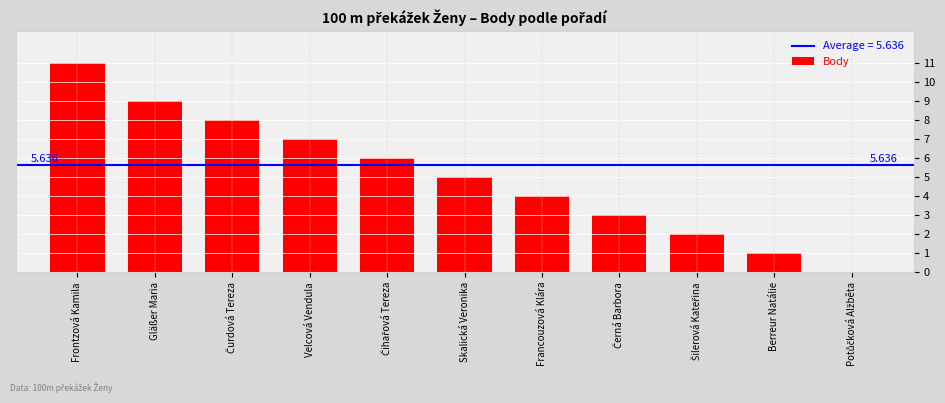

Are the bars horizontal?

No